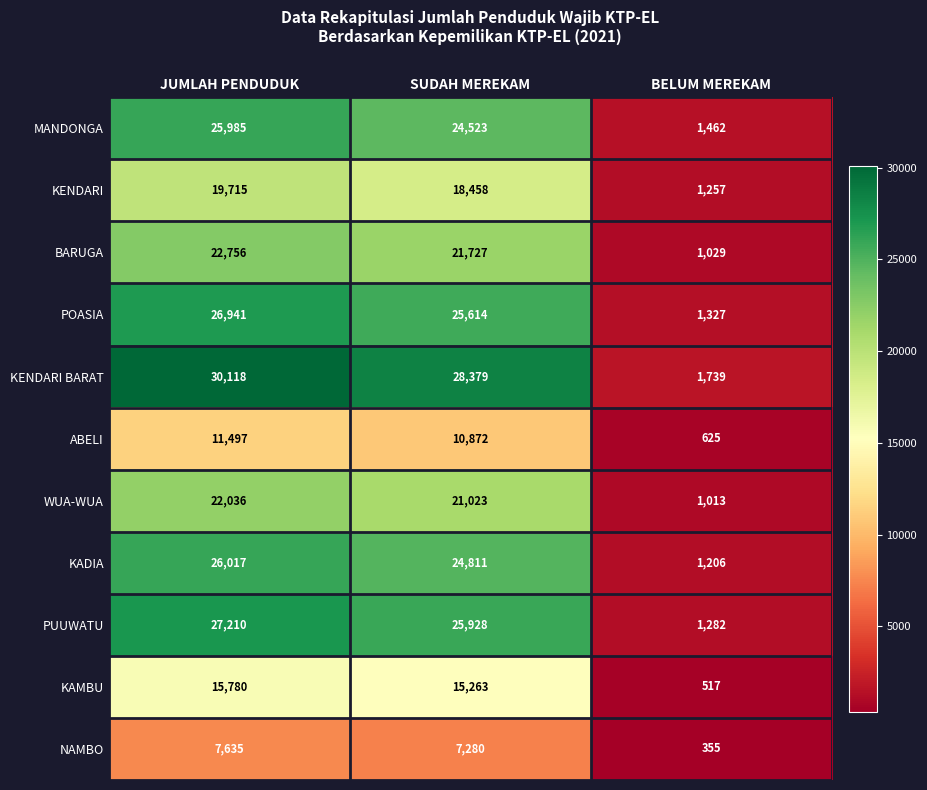

List the series in order of their peak value, highest first.

KENDARI BARAT, PUUWATU, POASIA, KADIA, MANDONGA, BARUGA, WUA-WUA, KENDARI, KAMBU, ABELI, NAMBO